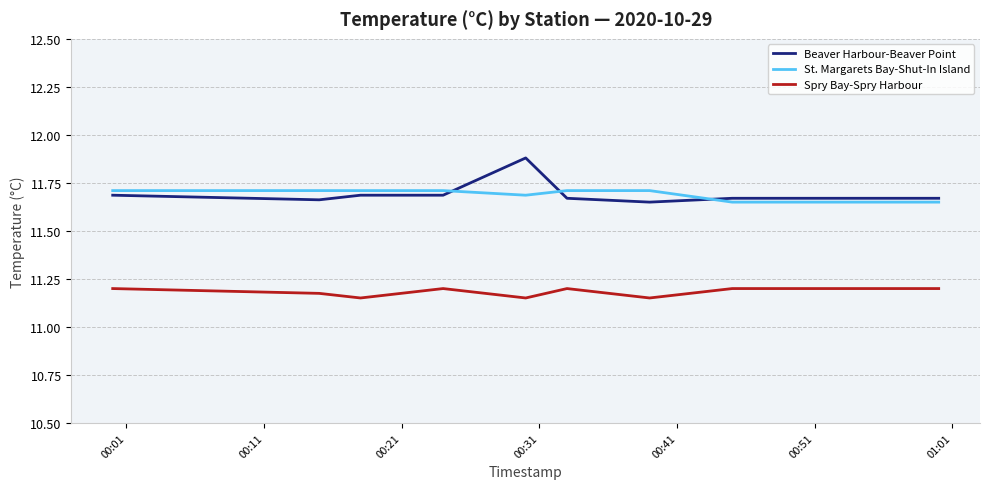

Does the chart display data point markers on the line(s)?

No